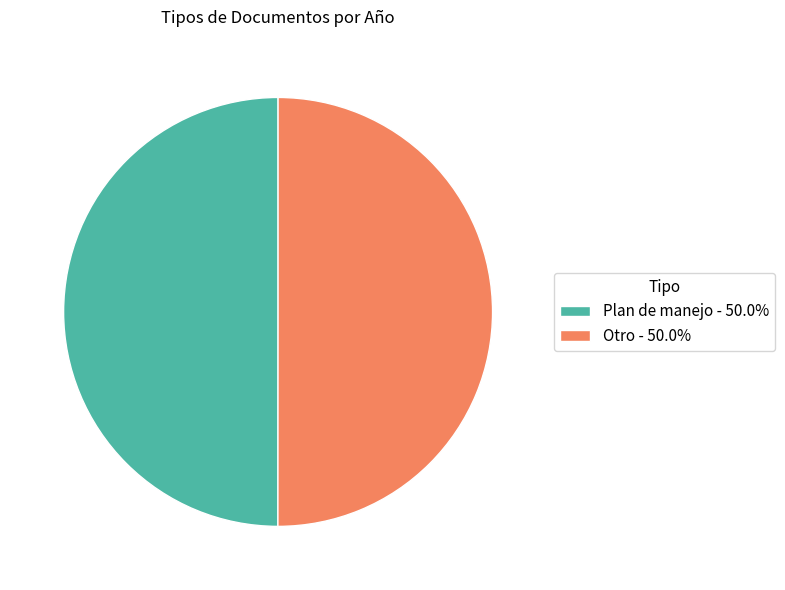

Is it true that Otro is 59% of the pie?

False